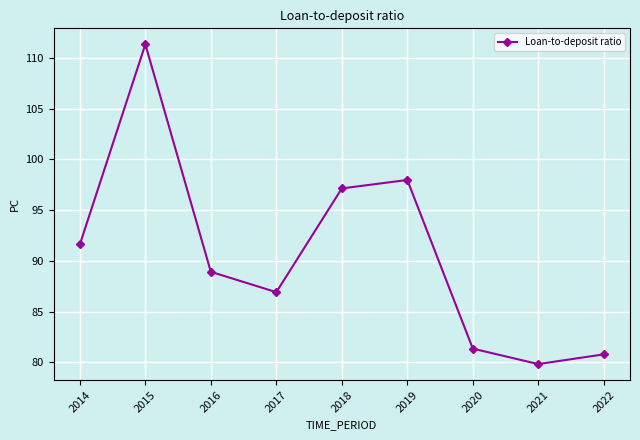

How many lines are shown in the chart?

1